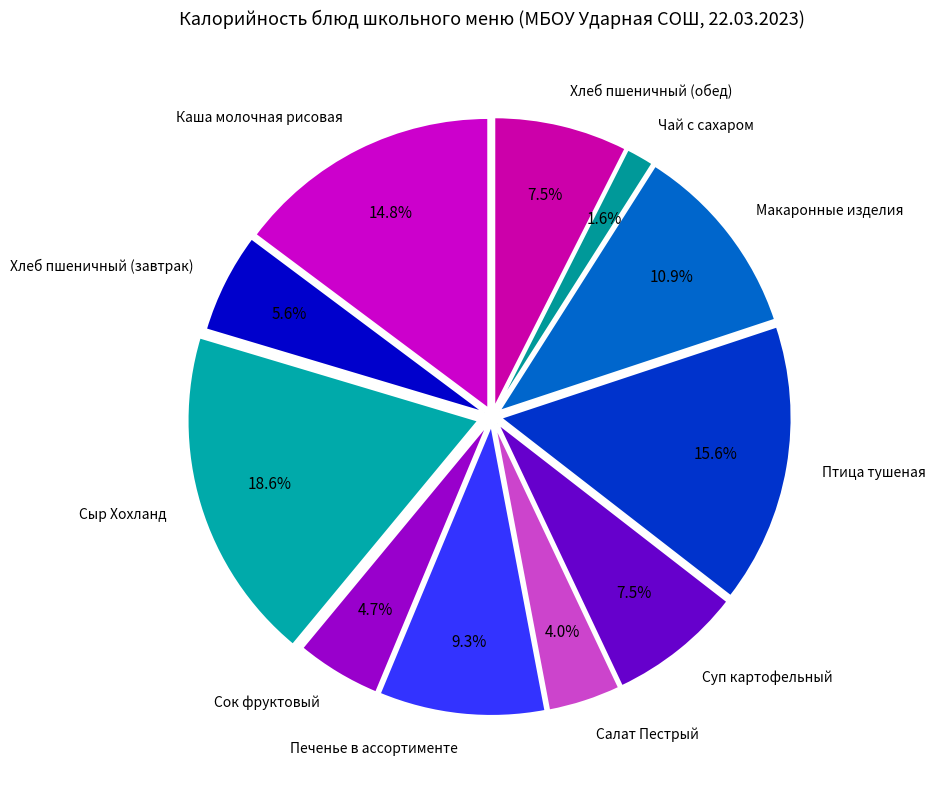

How many segments does this pie chart have?

11